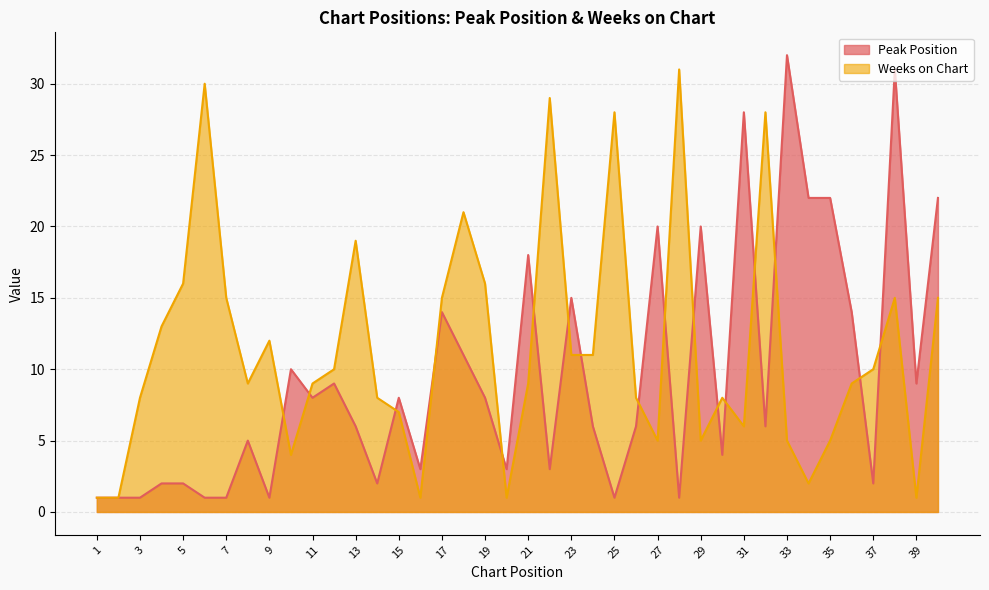

Which series has the widest spread of values?

Peak Position